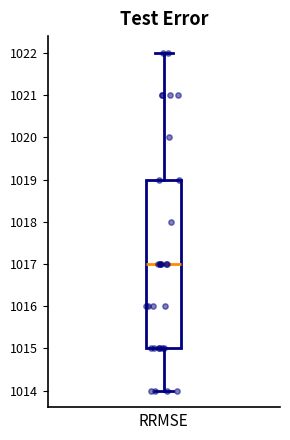

Read this box plot against the y-axis: the position of the median line, the range covered by the box, and the ends of both whiskers. The values are not printed on the chart, so give them approximately, as read against the axis.

median 1017, box 1015 to 1019, whiskers 1014 to 1022